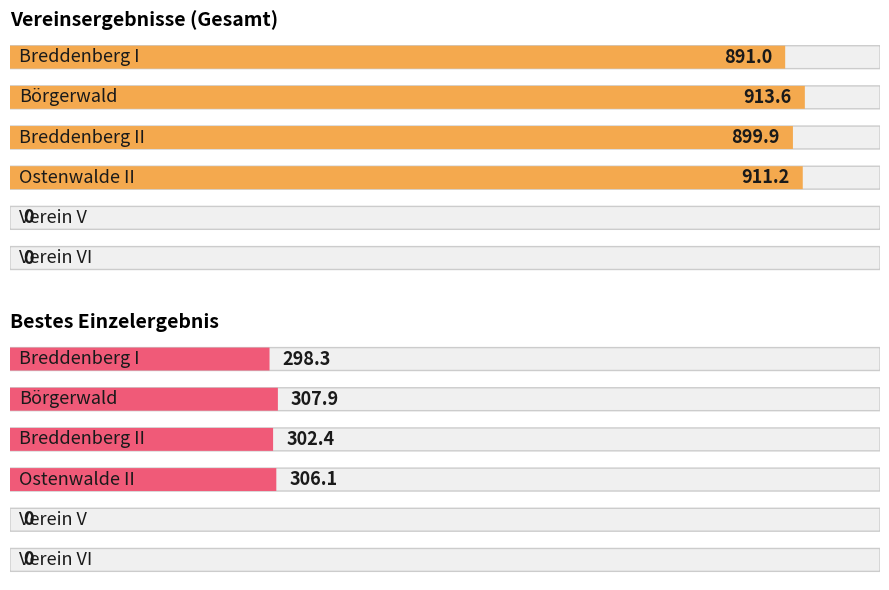

How many values are above zero?

4